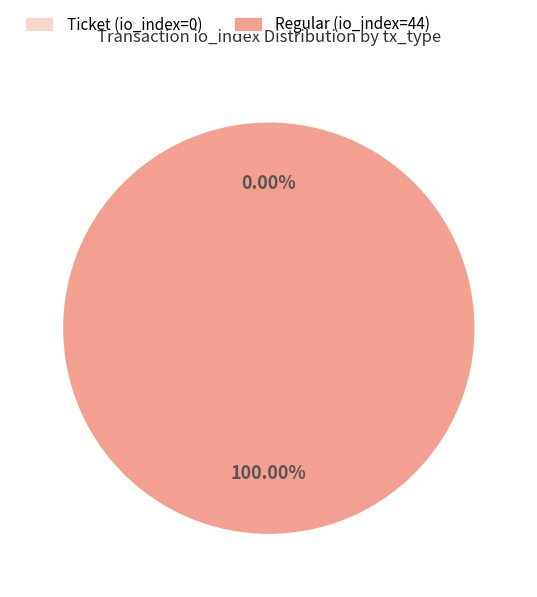

To the nearest percent, what is the average slice percentage?

50%